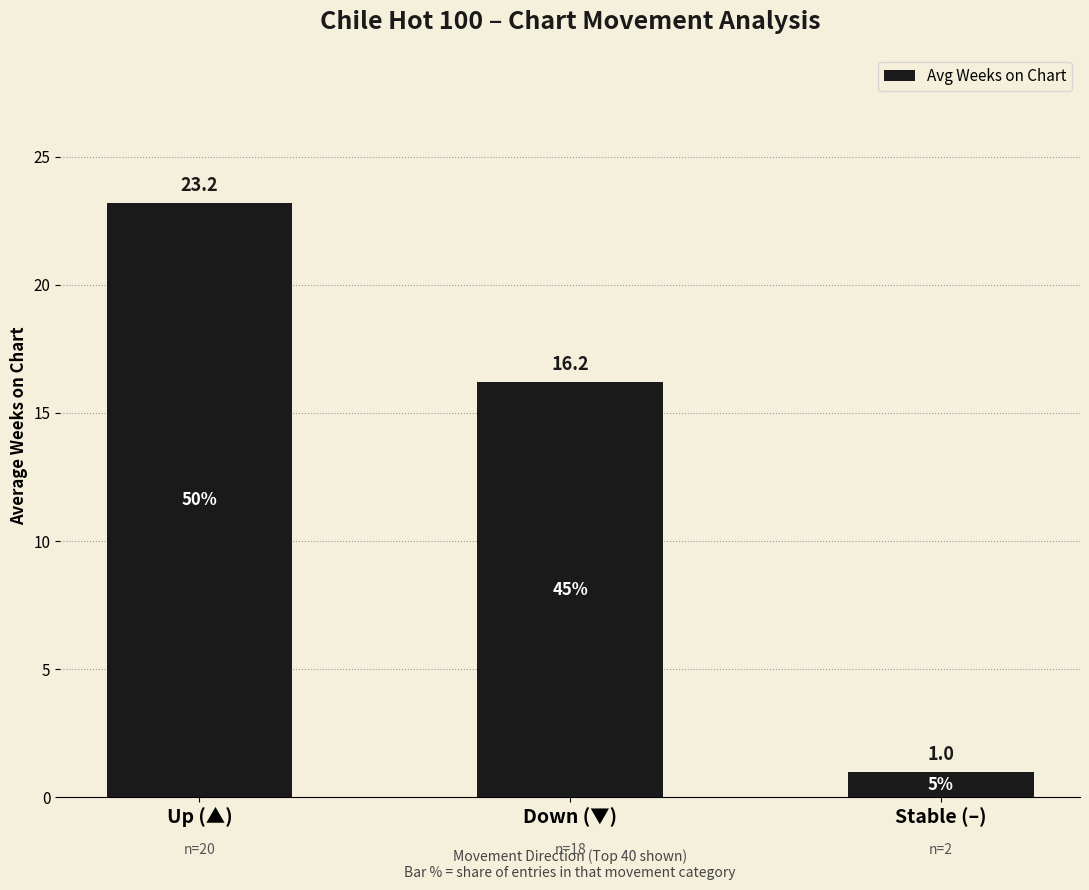

Reading left to right, extract all data points from this chart.

Up (▲)=23.2	Down (▼)=16.2	Stable (–)=1.0